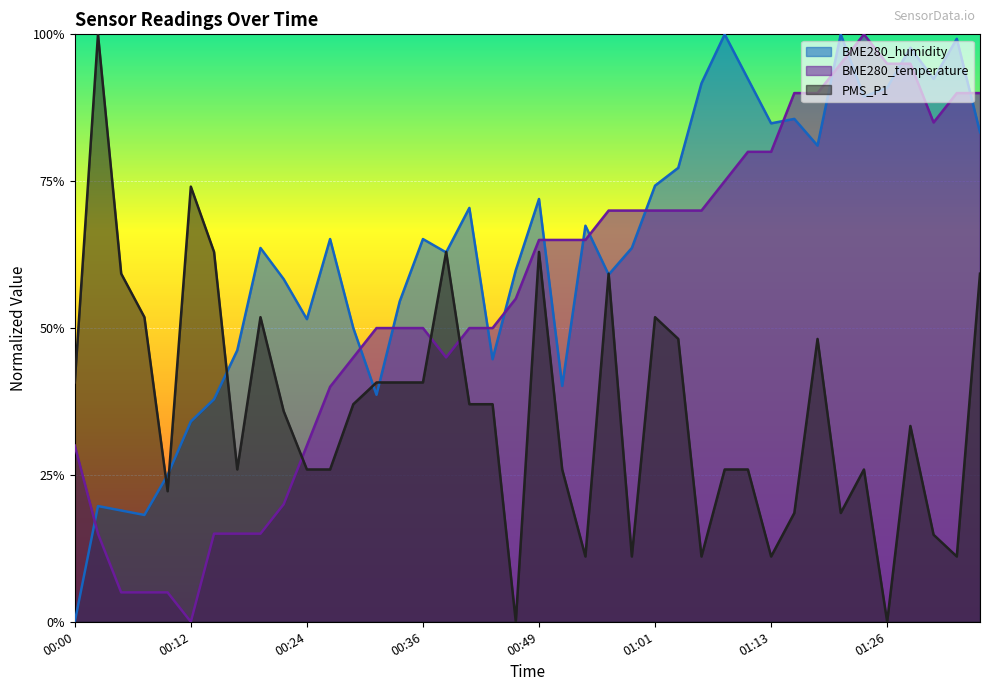

Which series changed the most between 00:09 and 00:12?

PMS_P1